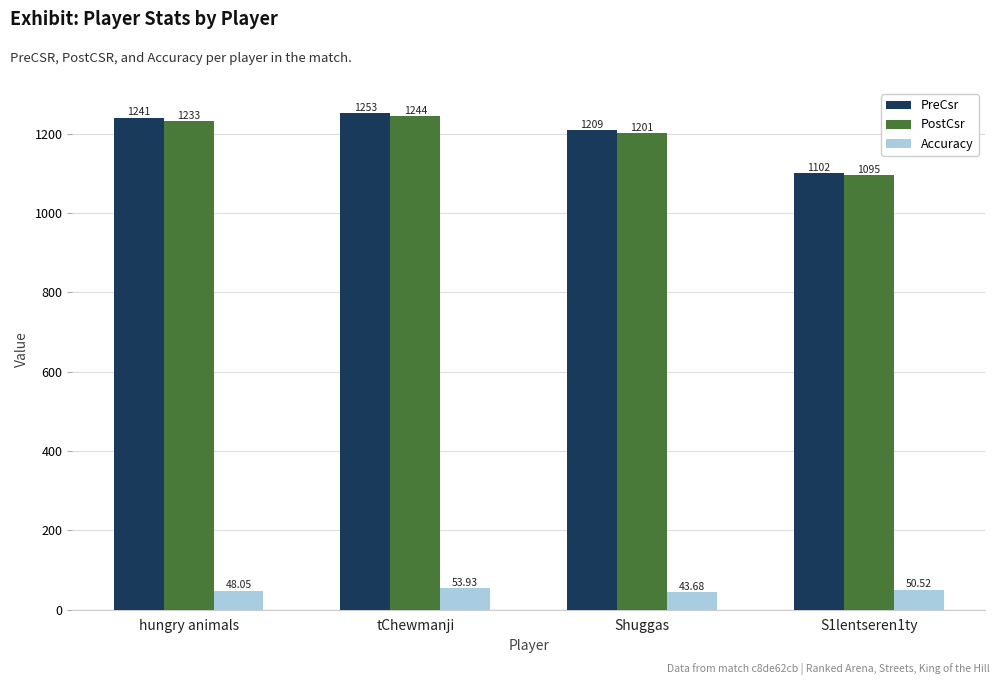

Rank the series by their maximum value, from lowest to highest.

Accuracy, PostCsr, PreCsr